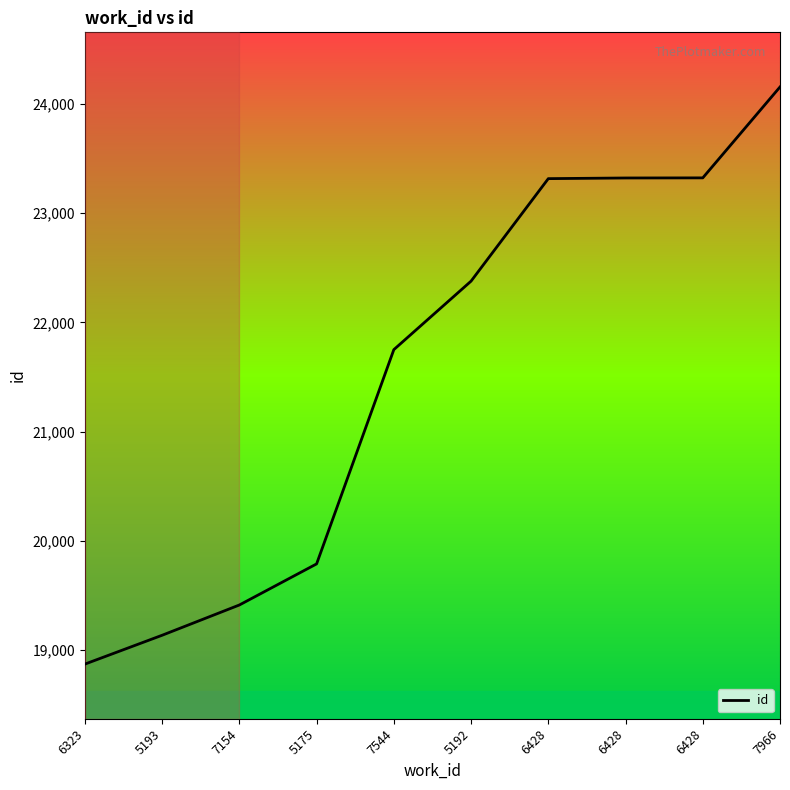

What is the ratio of the value at 7154 to the value at 6323?

1.0